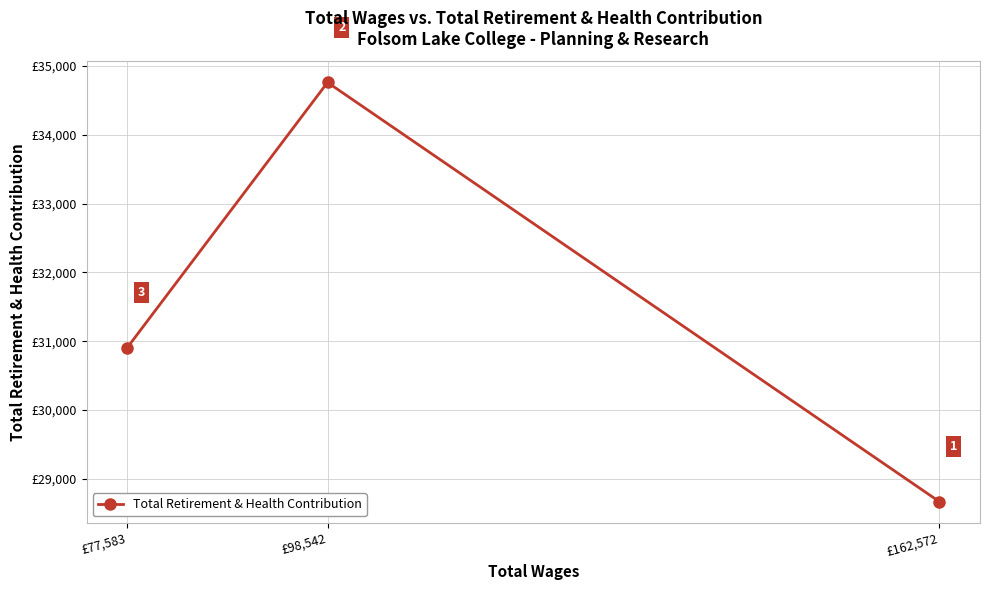

How many data points does each series have?

3